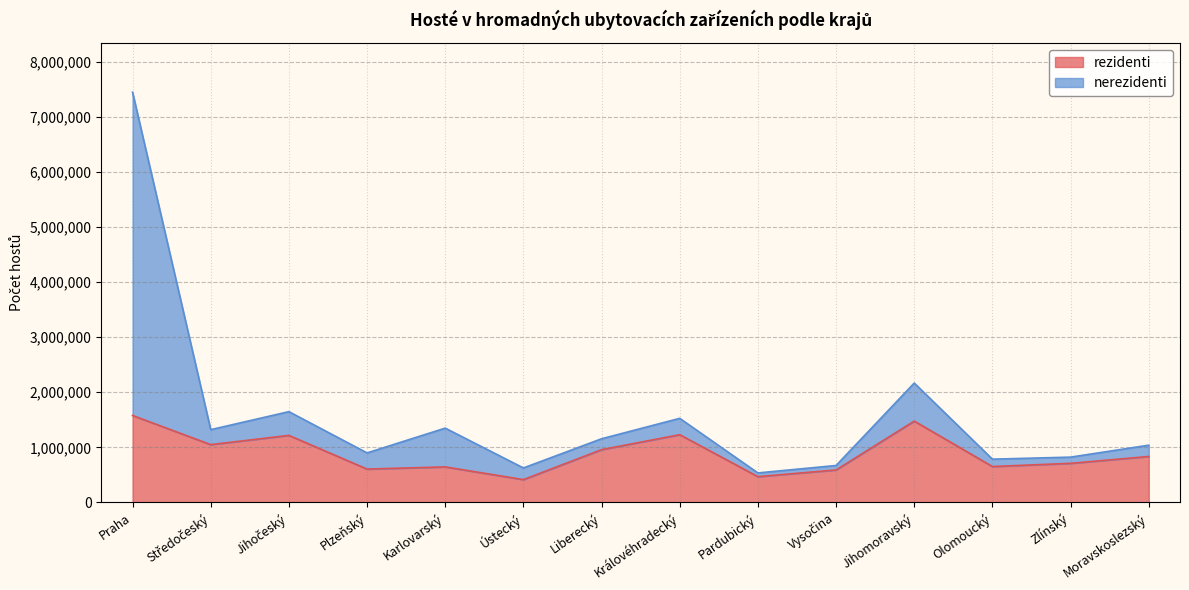

At which category is the sum across all series the highest?

Praha